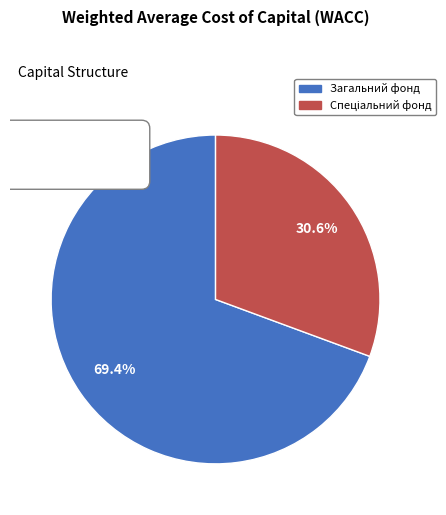

What is the majority slice?

Загальний фонд